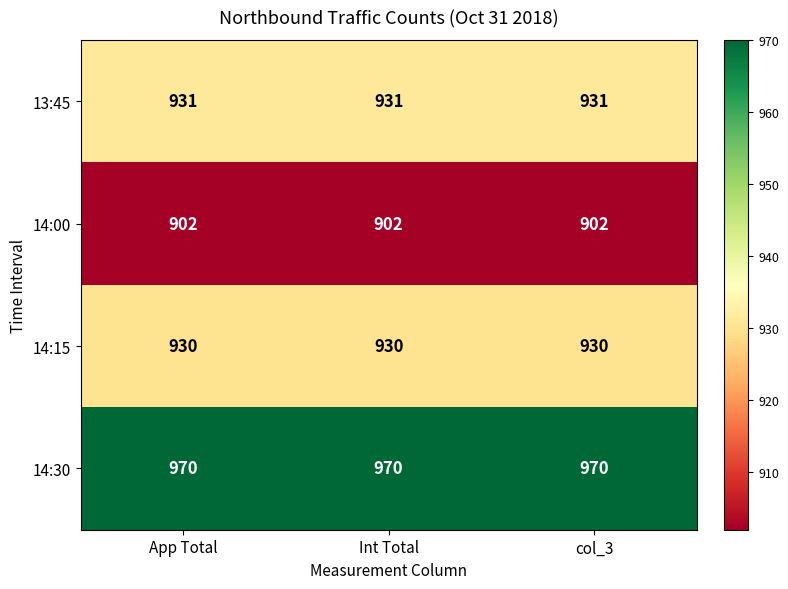

What is the approximate value of 14:30 at col_3?

970